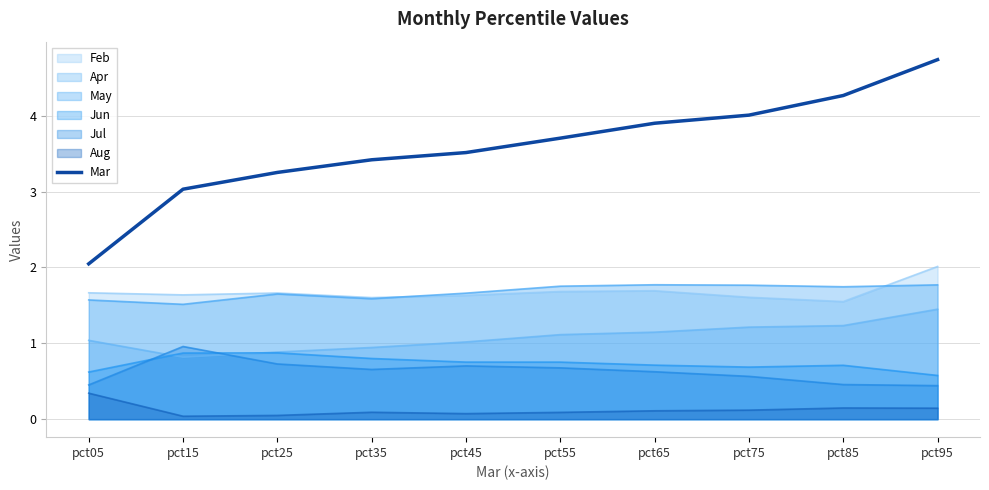

Which category has the highest value across all series?

pct95